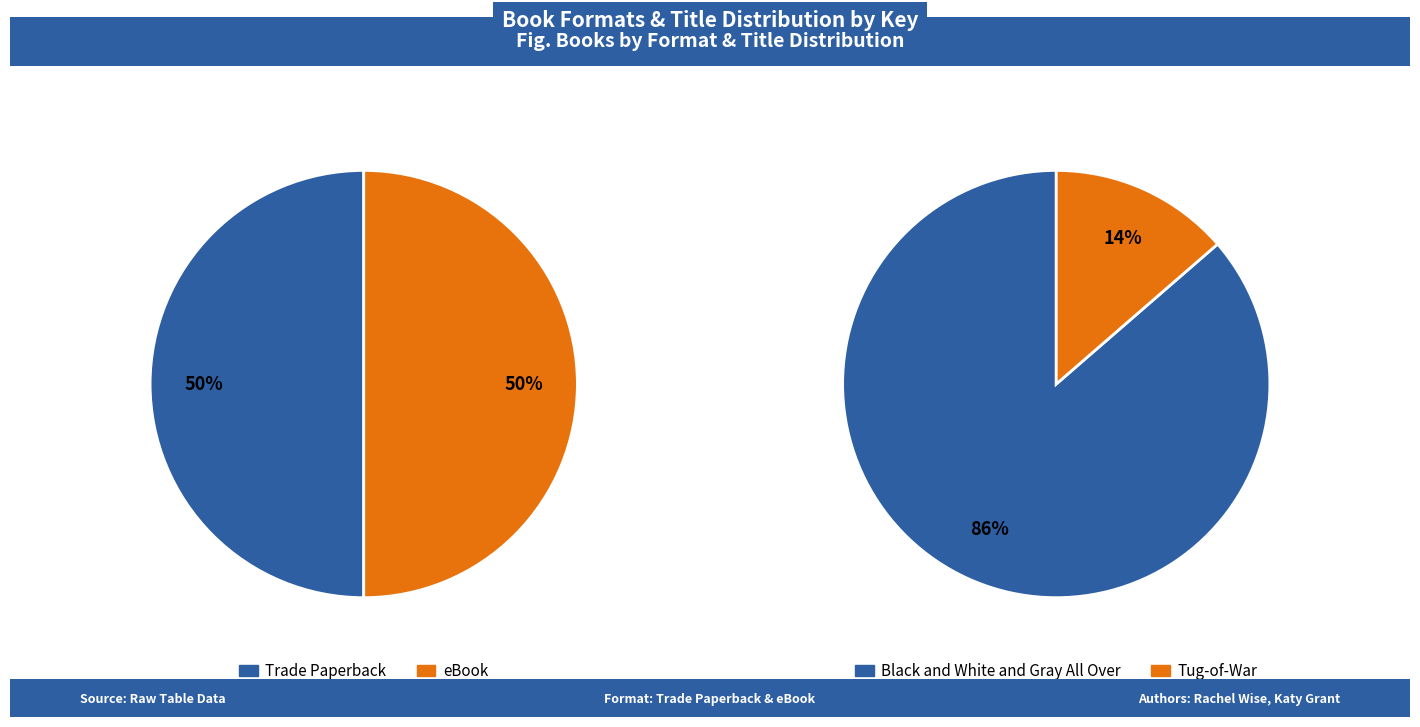

What is the largest slice in the pie chart?

Black and White and Gray All Over